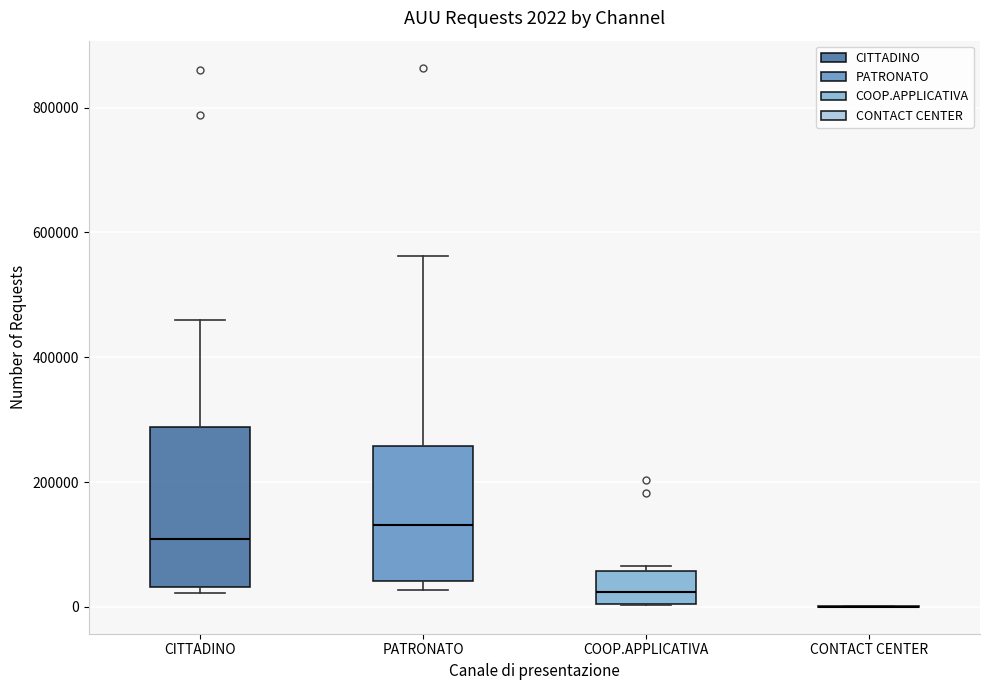

Comparing the boxes themselves (not the whiskers), which one is the tallest?

CITTADINO